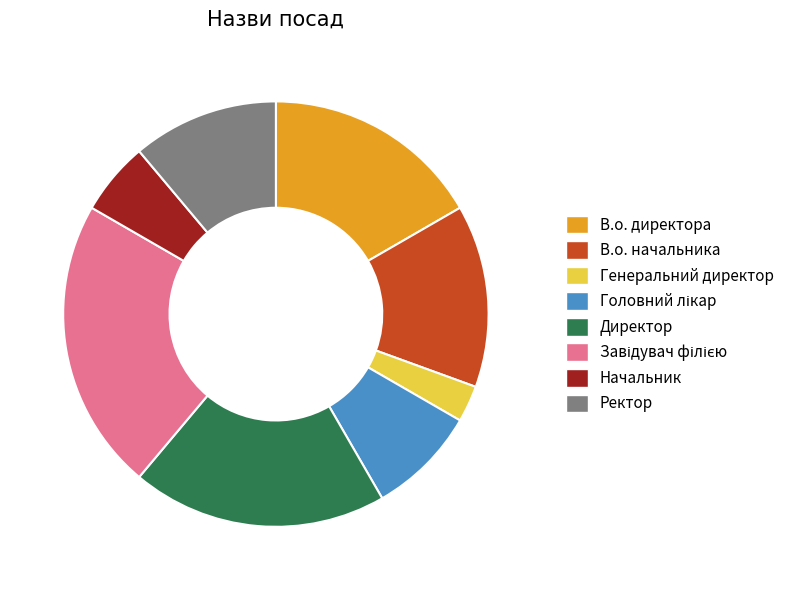

Does Ректор account for over 50% of the chart?

No